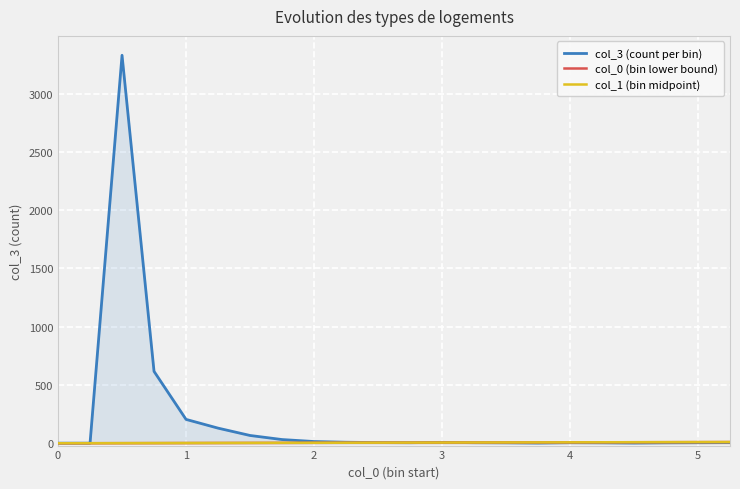

List the series in order of their peak value, highest first.

col_3 (count per bin), col_1 (bin midpoint), col_0 (bin lower bound)